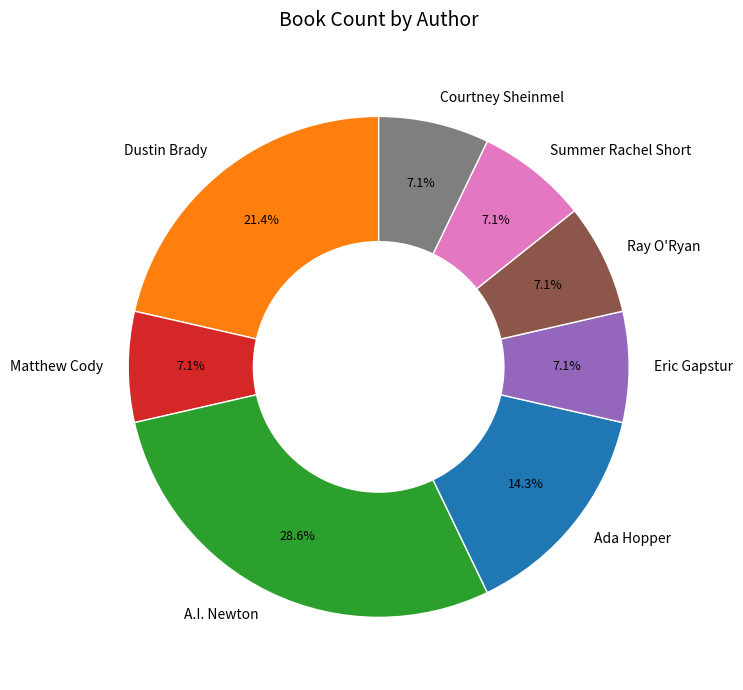

To the nearest percent, what is the average slice percentage?

12%